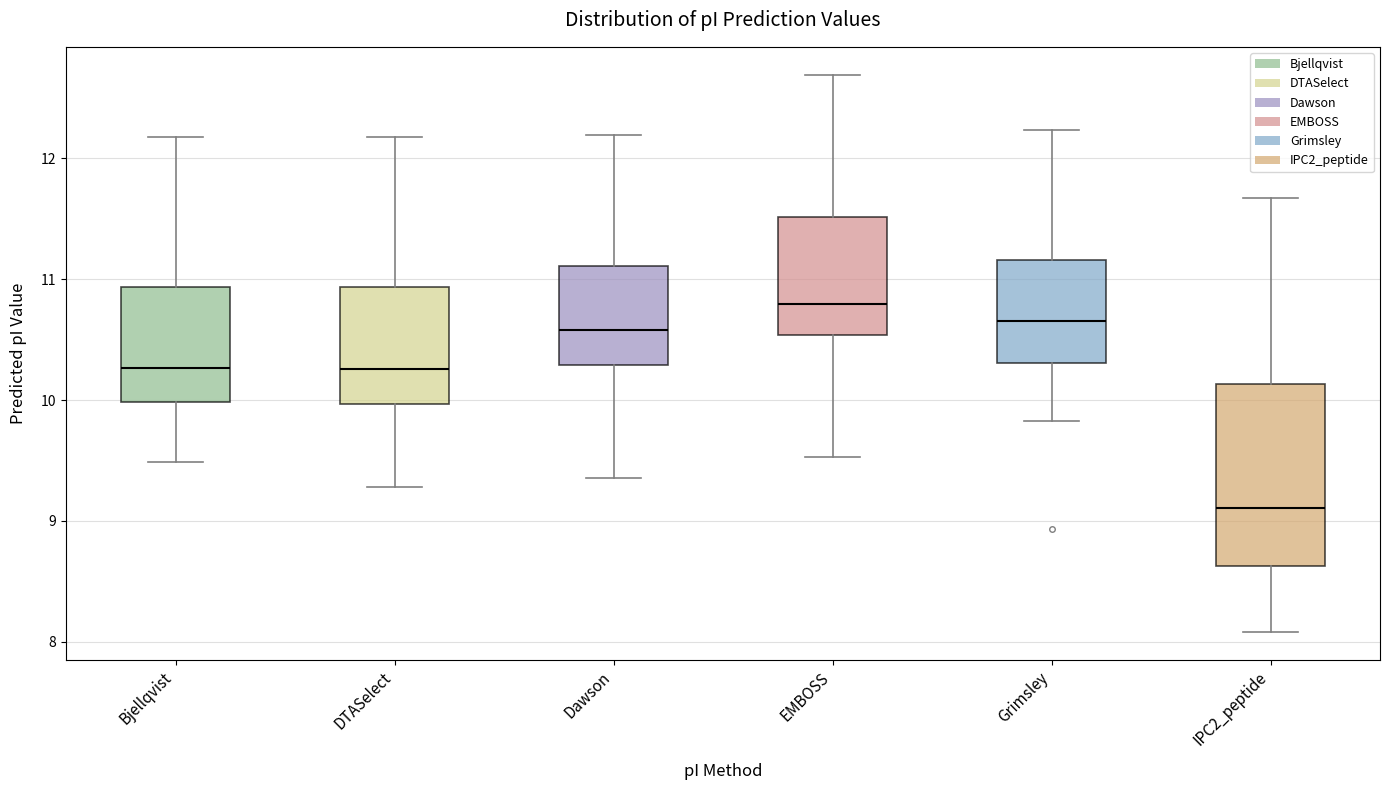

Which box is the tallest, from its lower edge to its upper edge?

IPC2_peptide